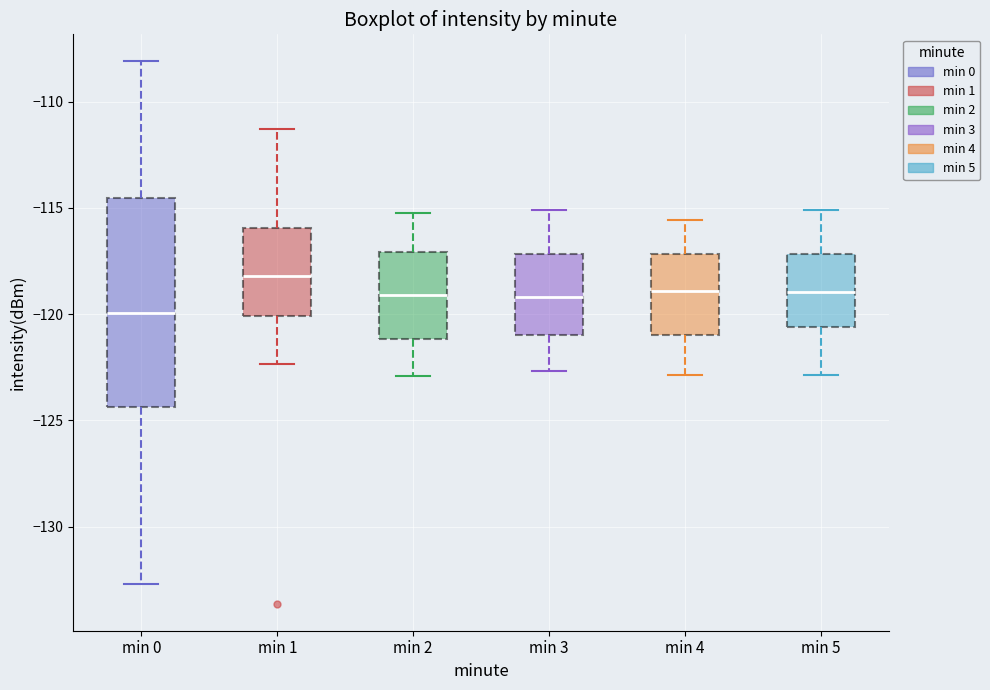

Which box is the tallest, from its lower edge to its upper edge?

min 0